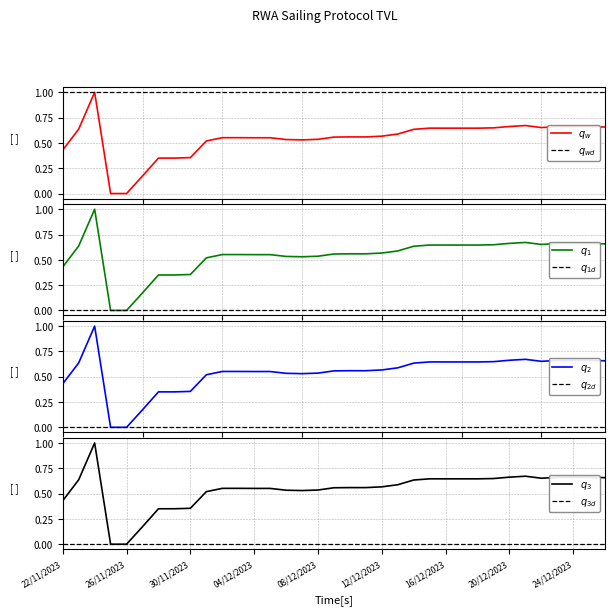

Is the value of kava Tokens at 07/12/2023 greater than the value of Total TVL at 15/12/2023?

No